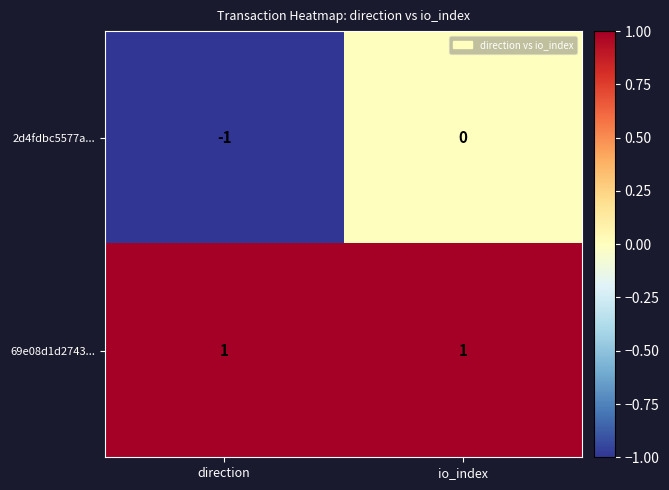

Which category has the lowest value in the 2d4fdbc5577a... series?

direction